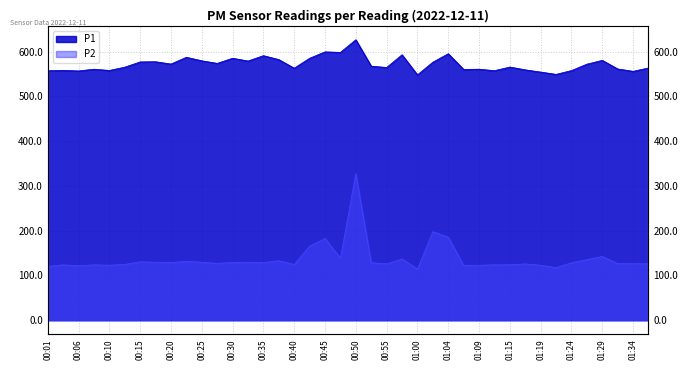

At how many categories does at least one series exceed 395?

40